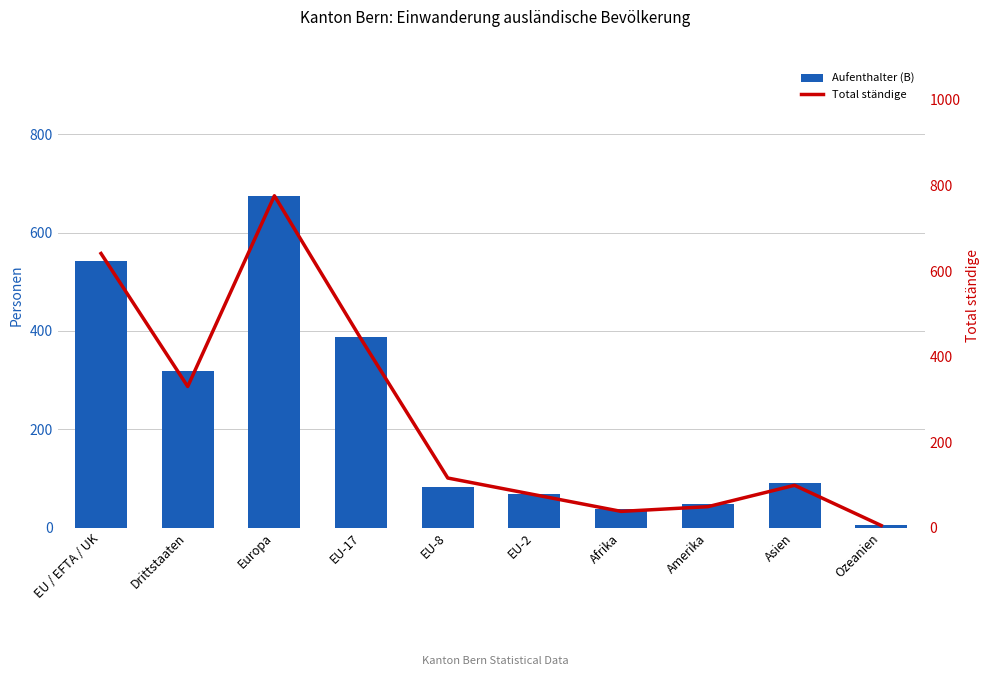

The Aufenthalter (B) series shows 90 at Asien. True or false?

True